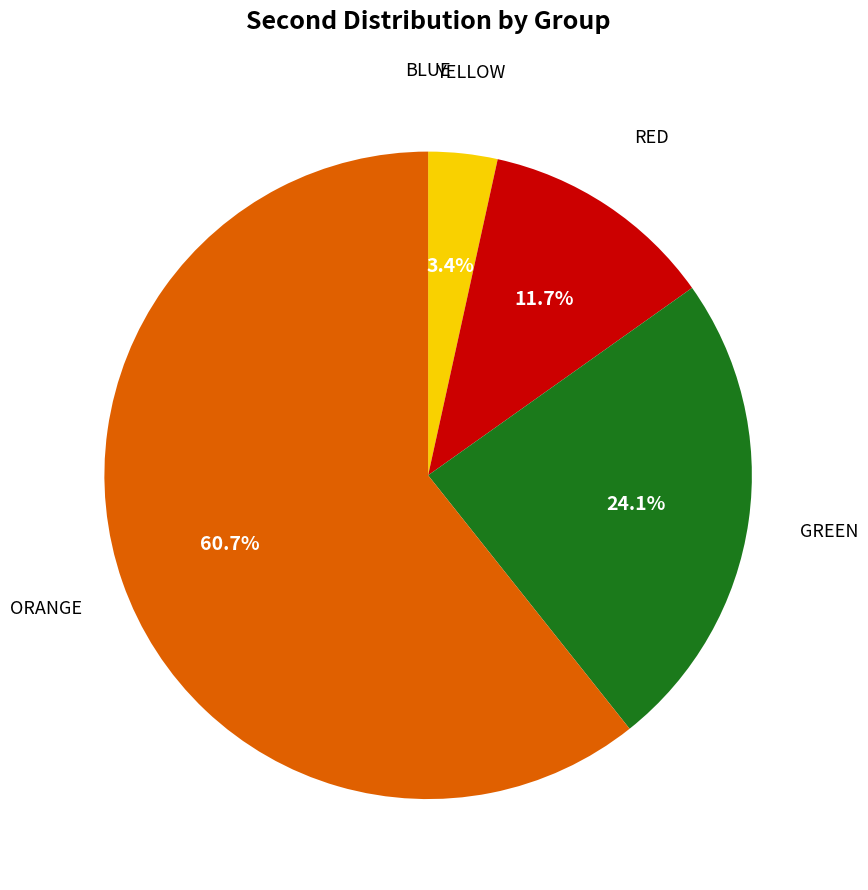

Is there any slice that represents more than half of the pie?

Yes